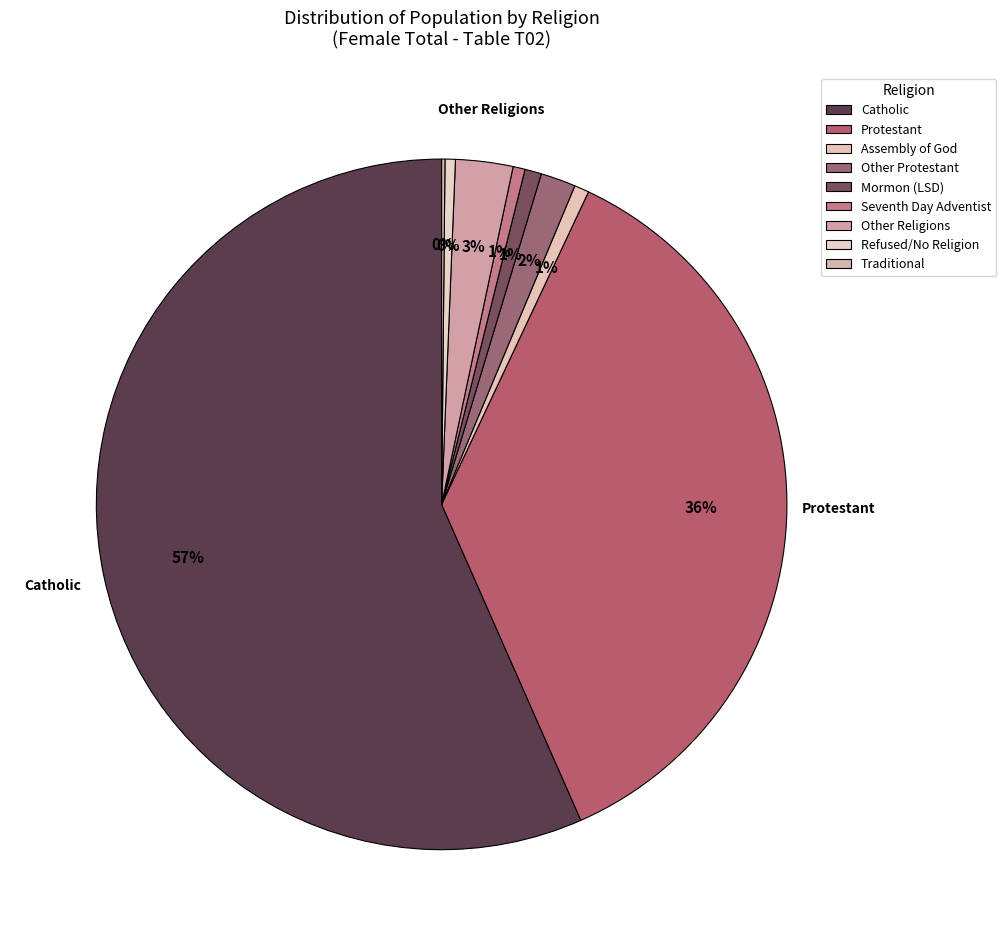

How many segments does this pie chart have?

9